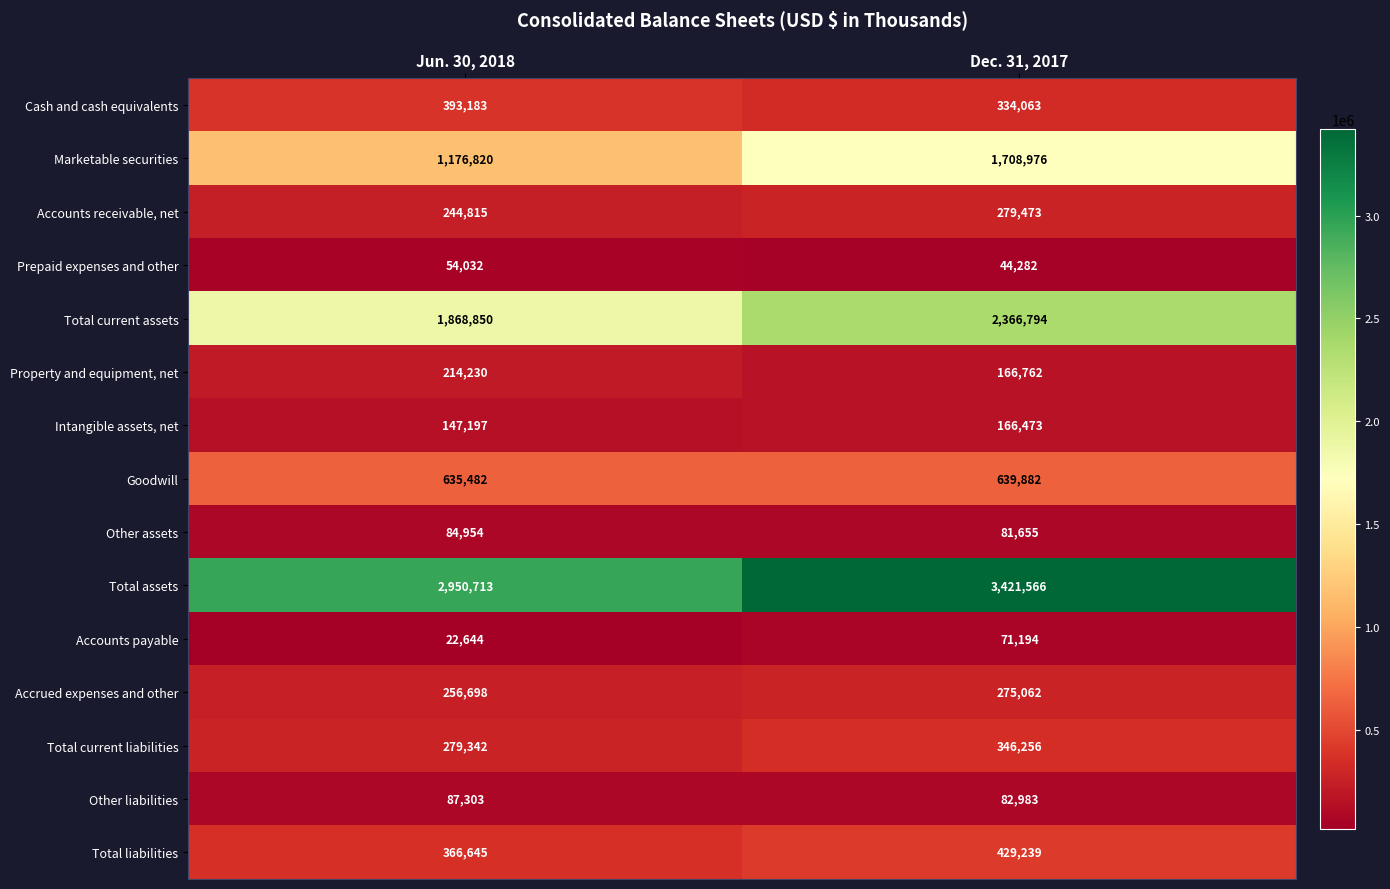

The value of Cash and cash equivalents at Jun. 30, 2018 is 180737. True or false?

False